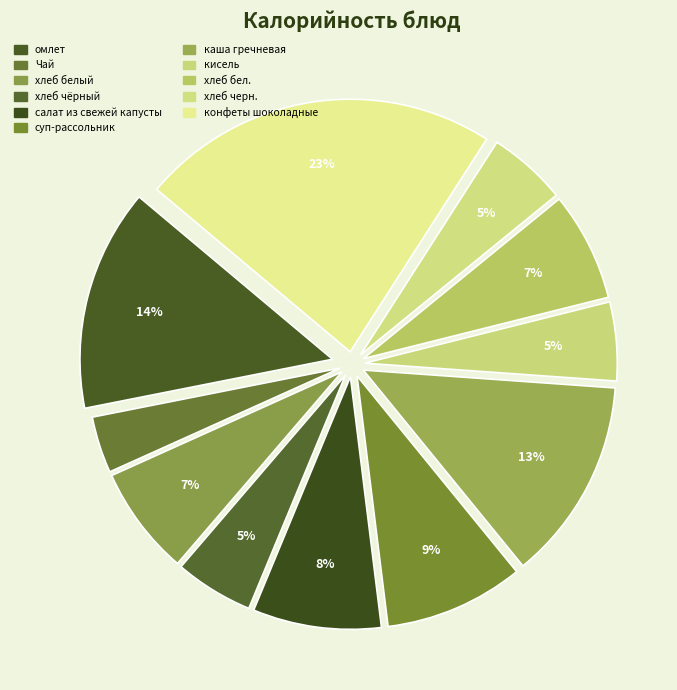

Which slice is the largest?

конфеты шоколадные